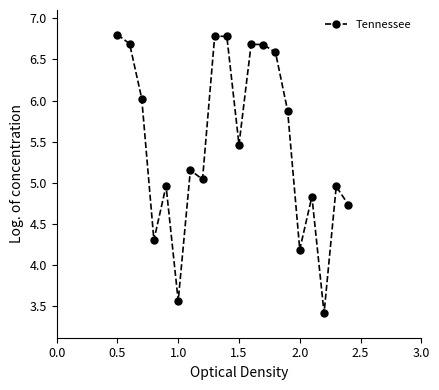

What is the difference between the second highest and second lowest values?

3.2